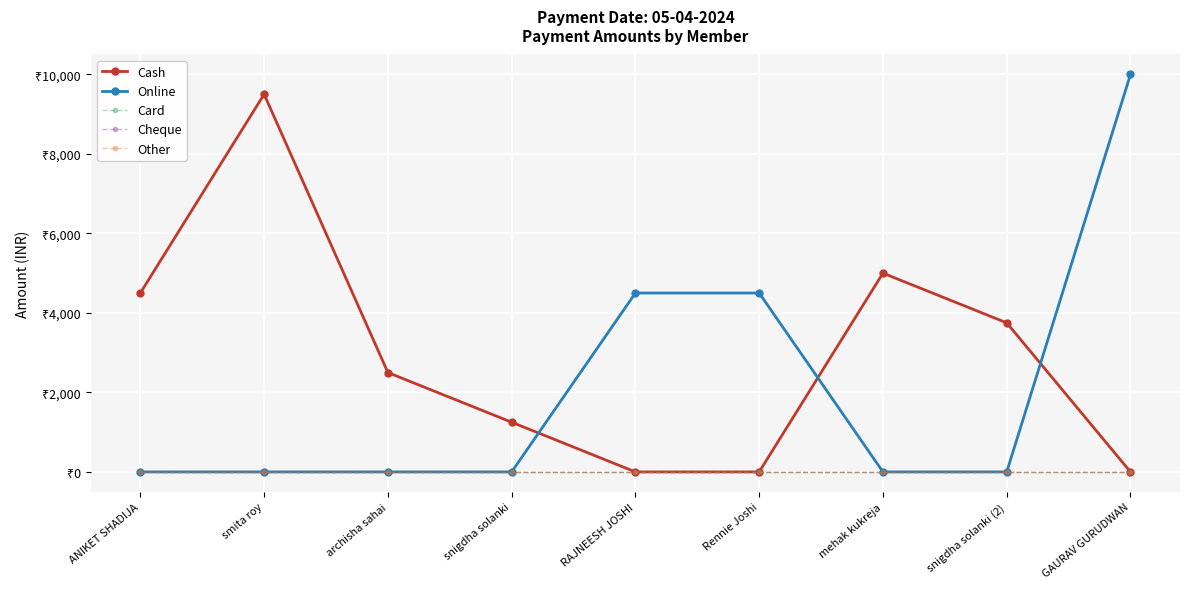

Is this an area chart (filled region under the line)?

No